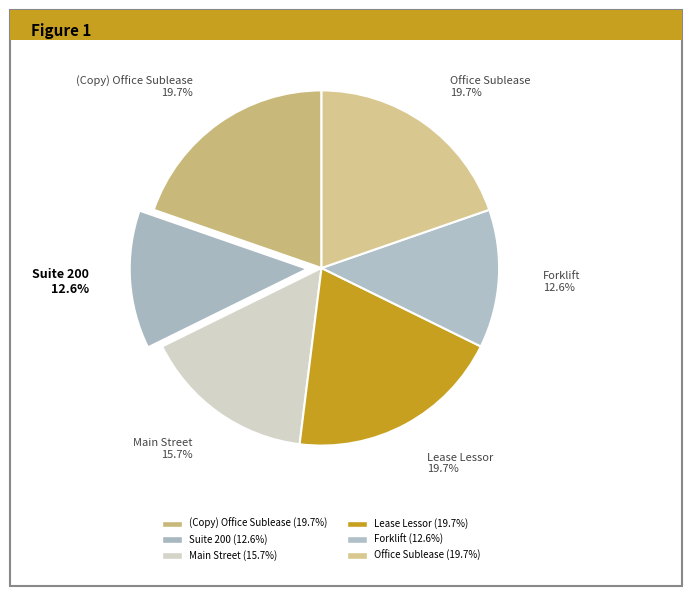

Count the number of slices in the pie.

6